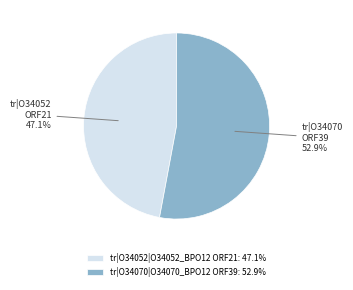

What percentage is the tr|O34052|O34052_BPO12 ORF21 slice, to the nearest percent?

47%